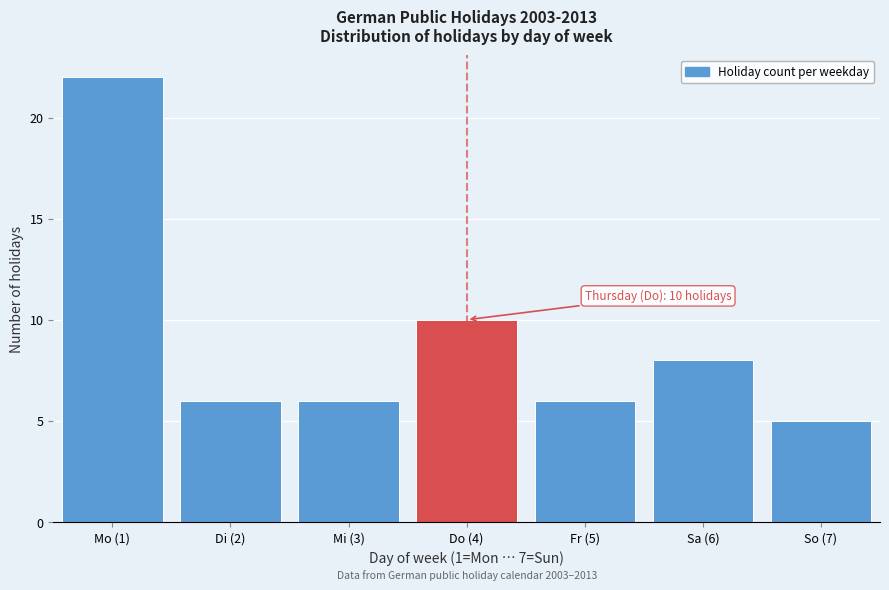

Reading right to left, list all the values displayed in this chart.

5	8	6	10	6	6	22